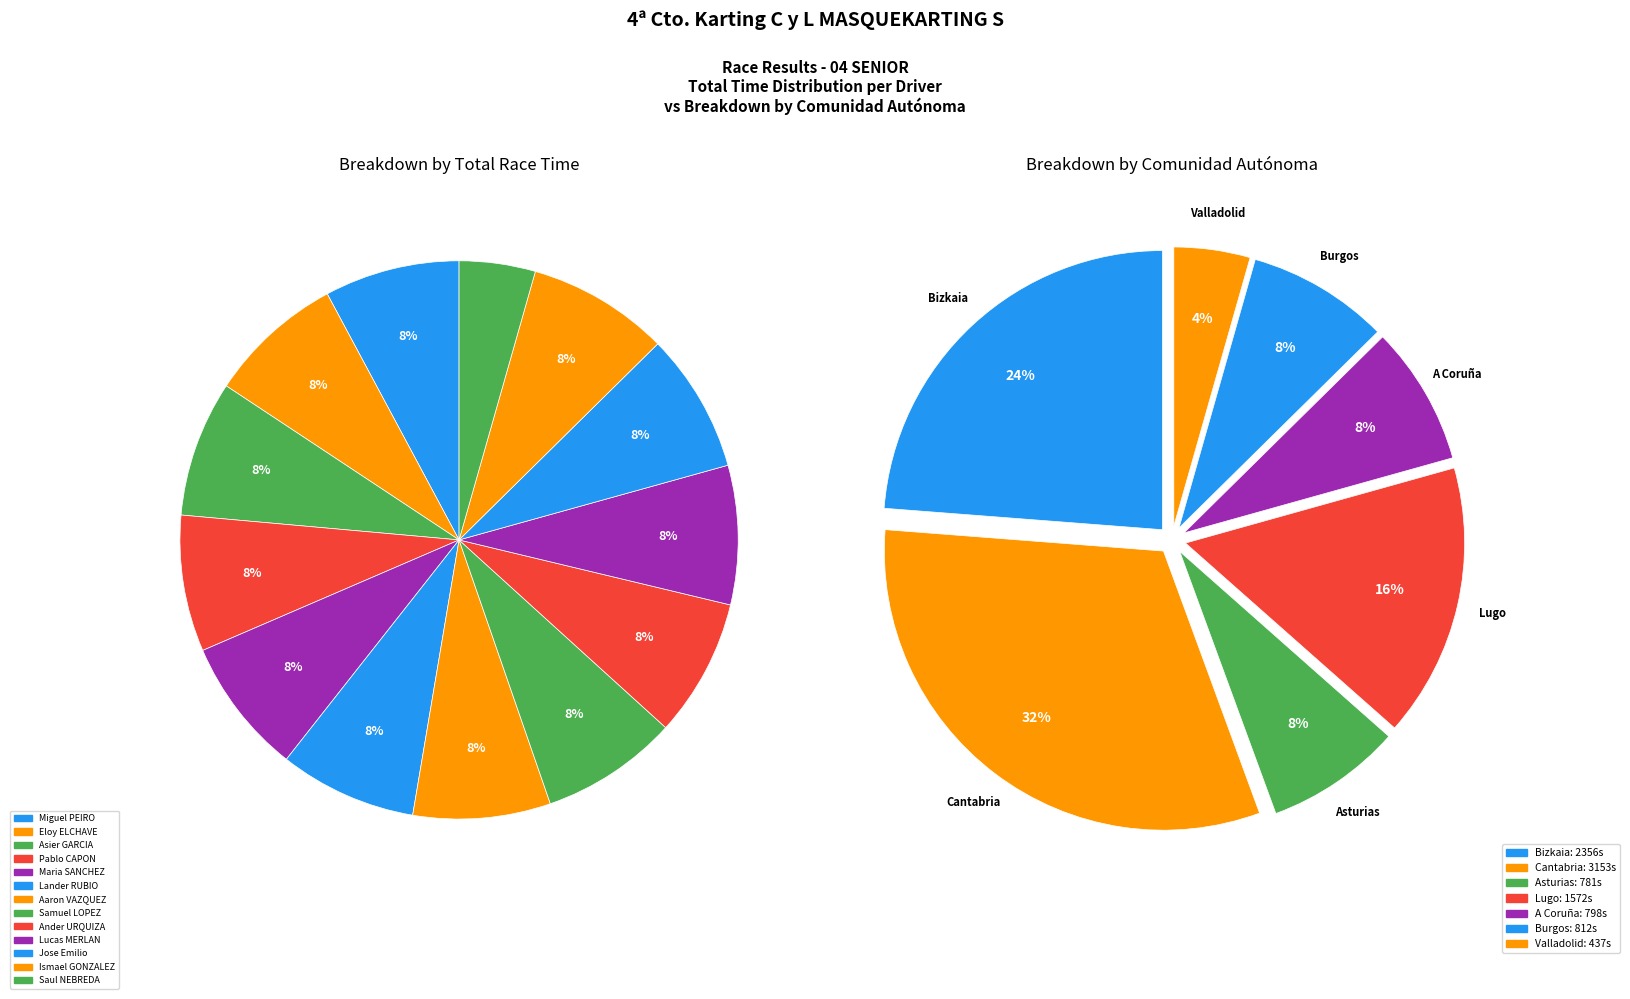

Is it true that Maria SANCHEZ IGLESIAS is 2% of the pie?

False